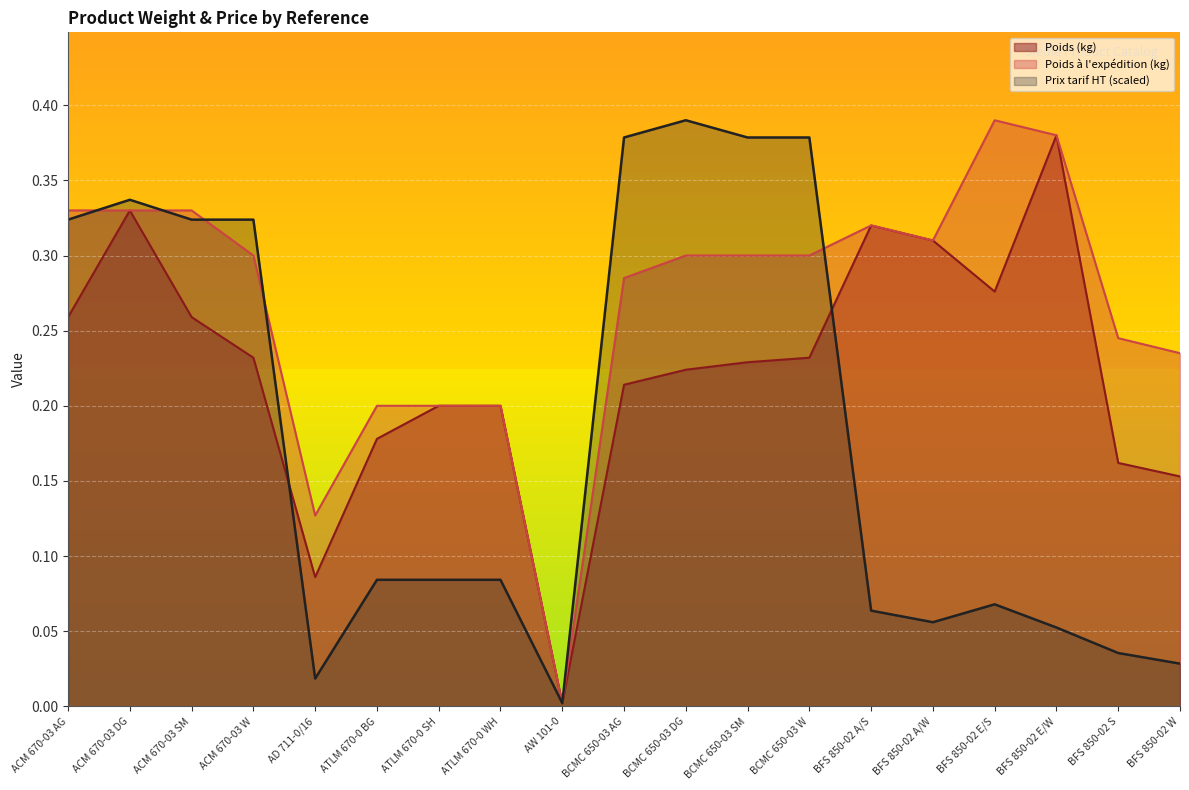

Which series has the largest range (max minus min)?

Poids à l'expédition (kg)